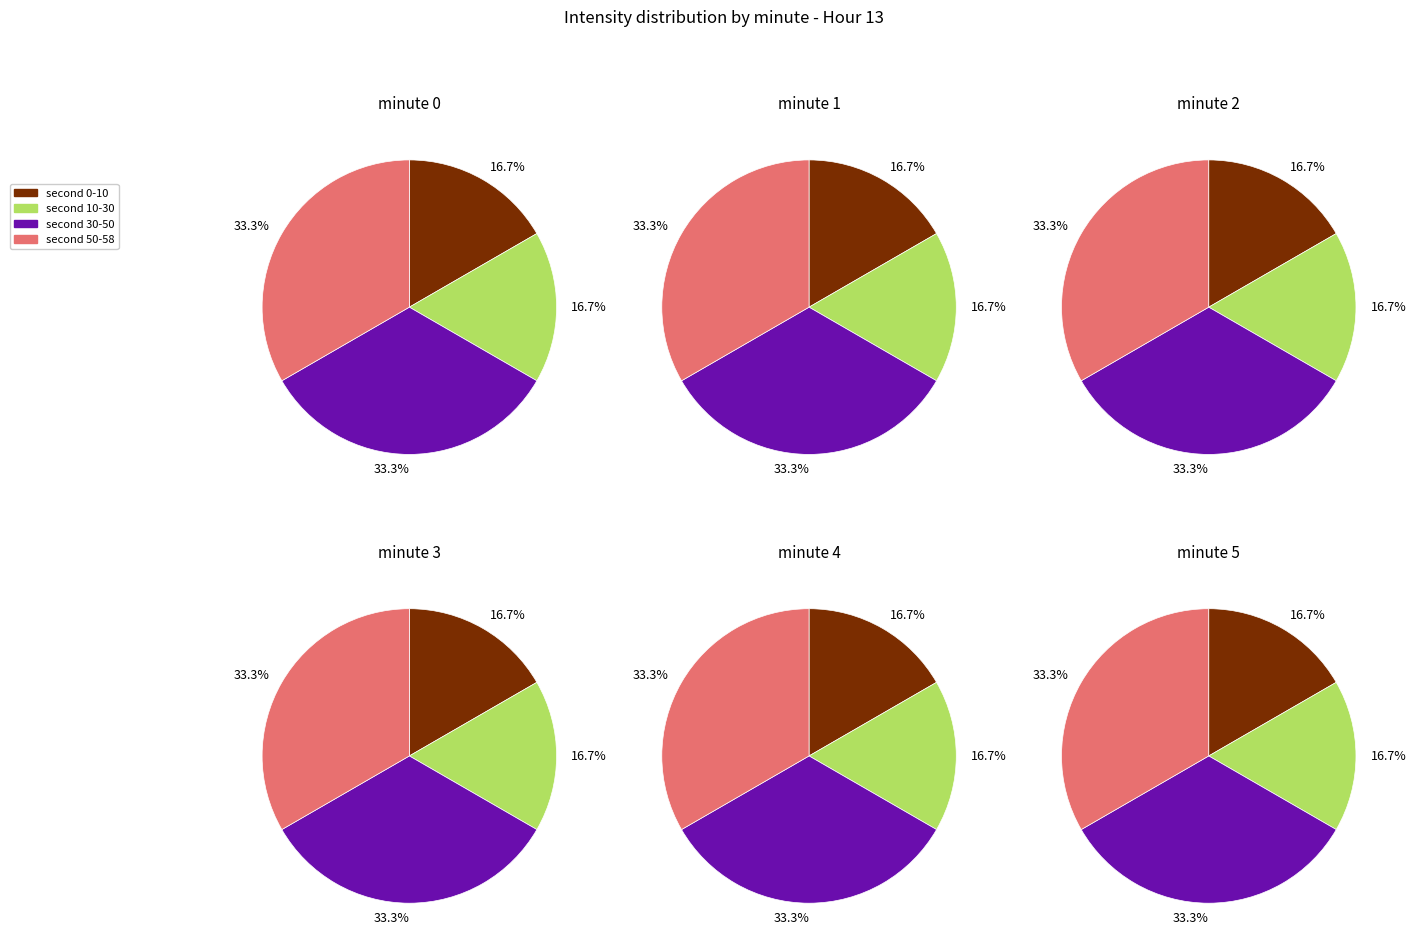

Do 1 and 2 together represent more than half of the pie?

No